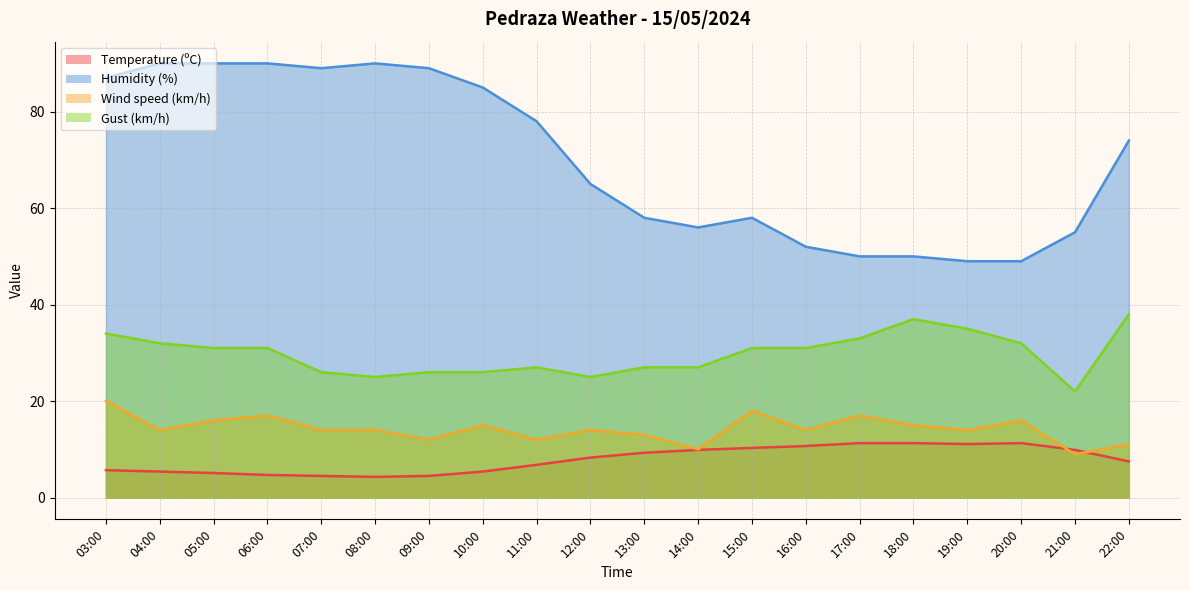

What is the label of the 20th point from the right?

03:00